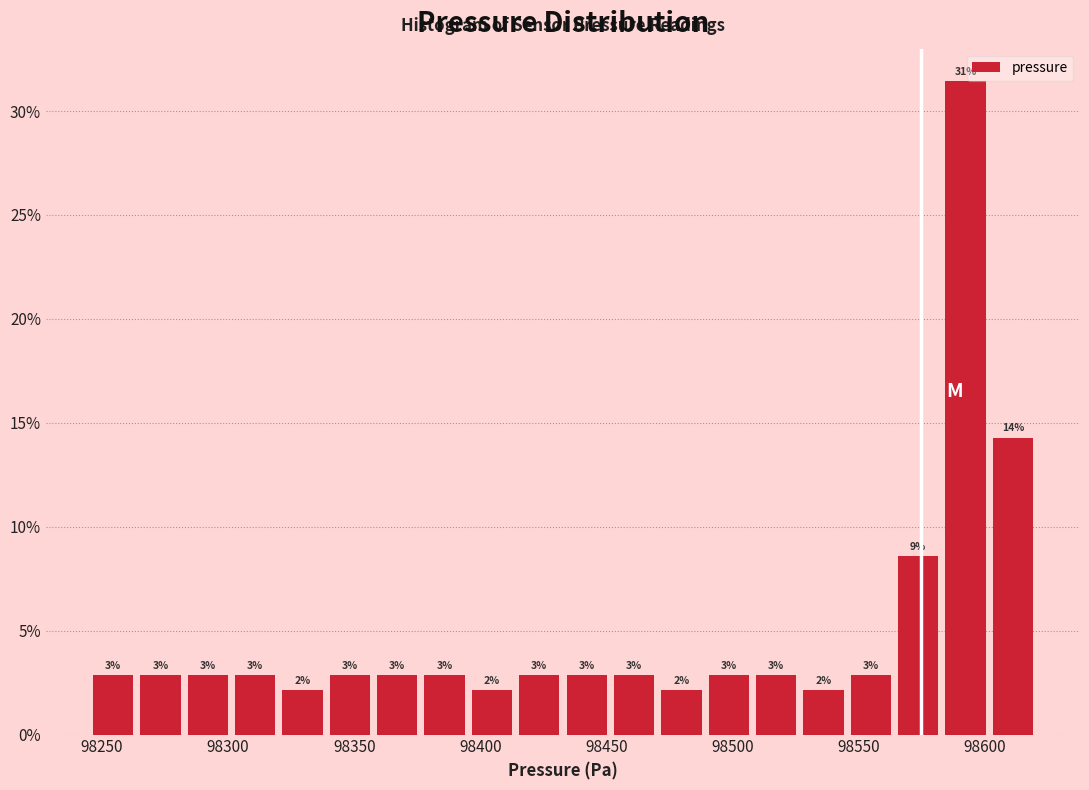

Read against the x-axis, roughly where is the centre of the tallest bar?

98590